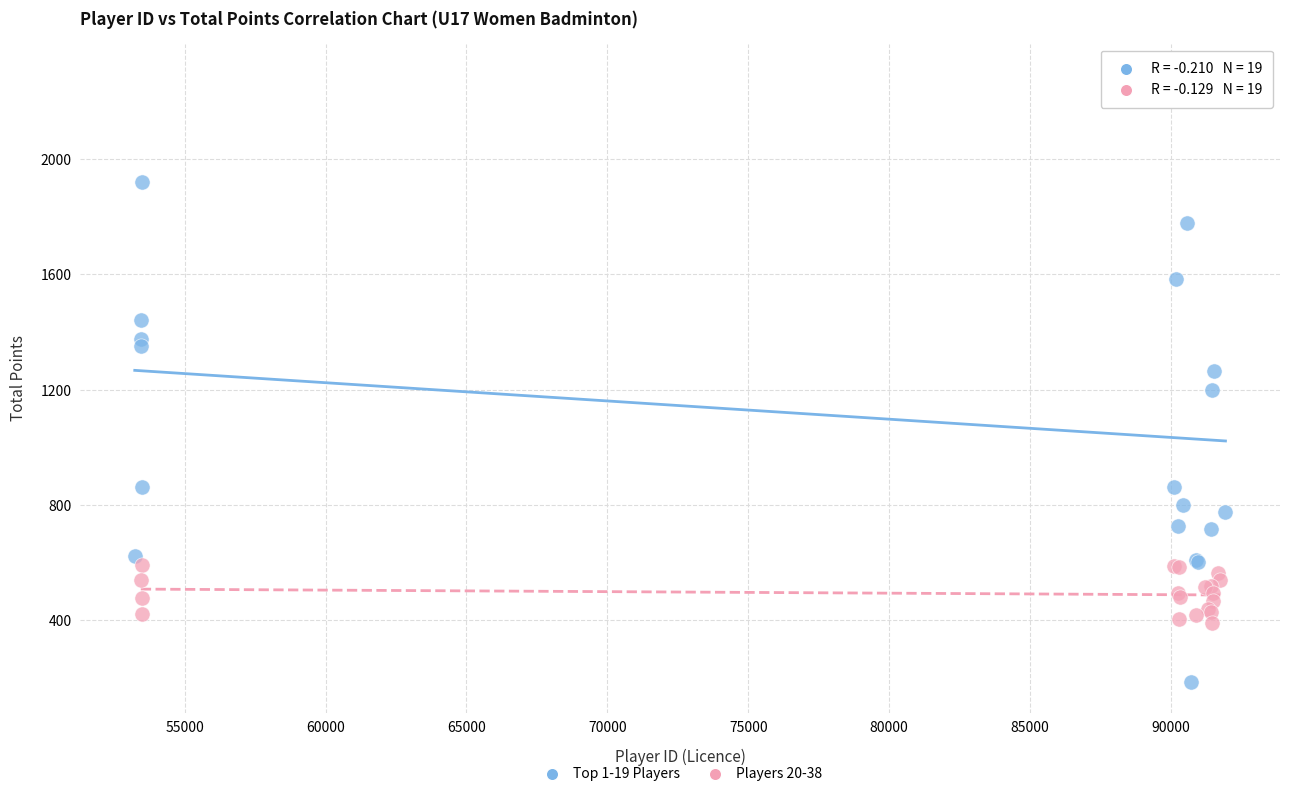

Which series reaches the maximum Y coordinate?

Top 1-19 Players